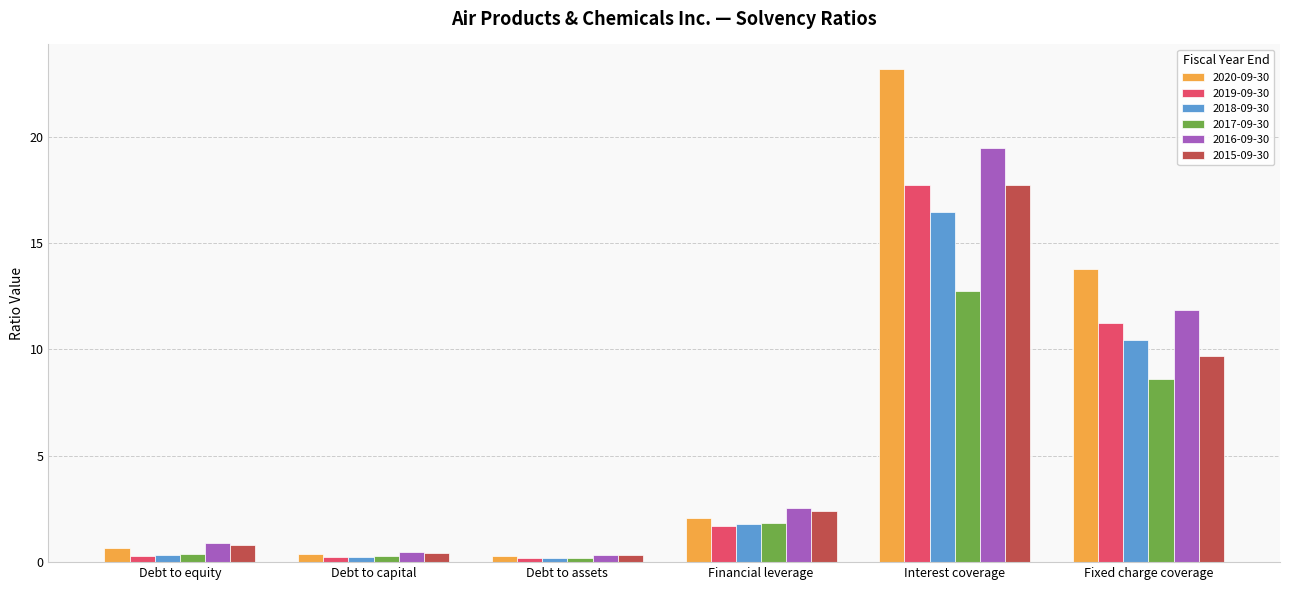

How many data points in 2018-09-30 are above 1?

3